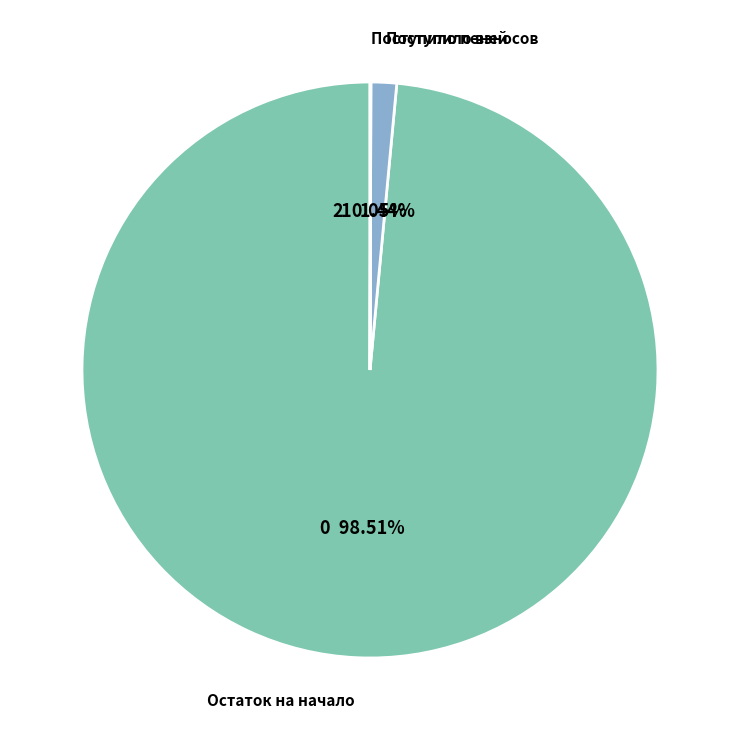

Does any single category account for the majority?

Yes